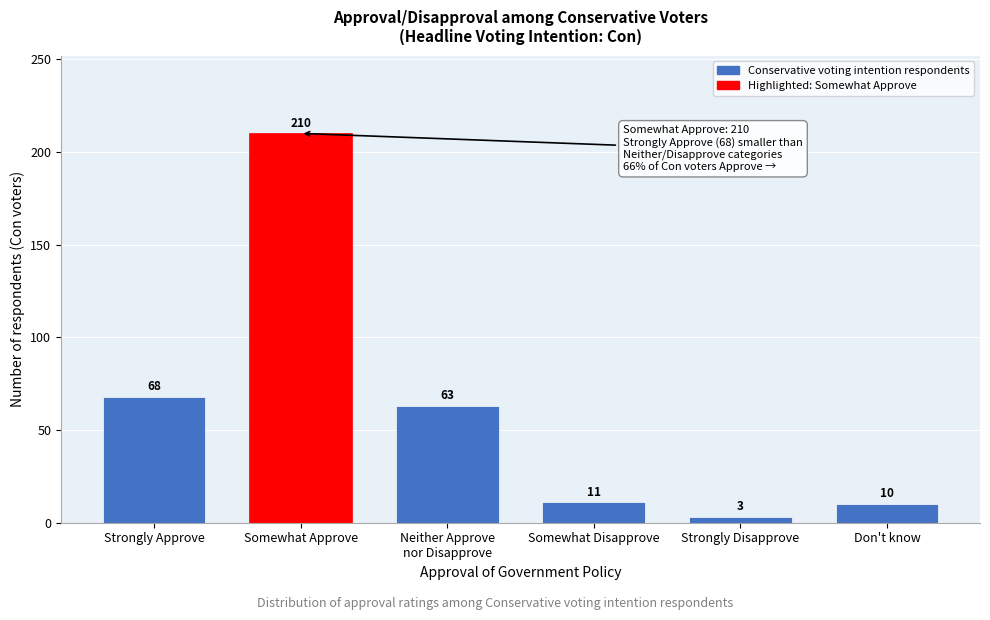

Reading right to left, extract all data points from this chart.

10	3	11	63	210	68